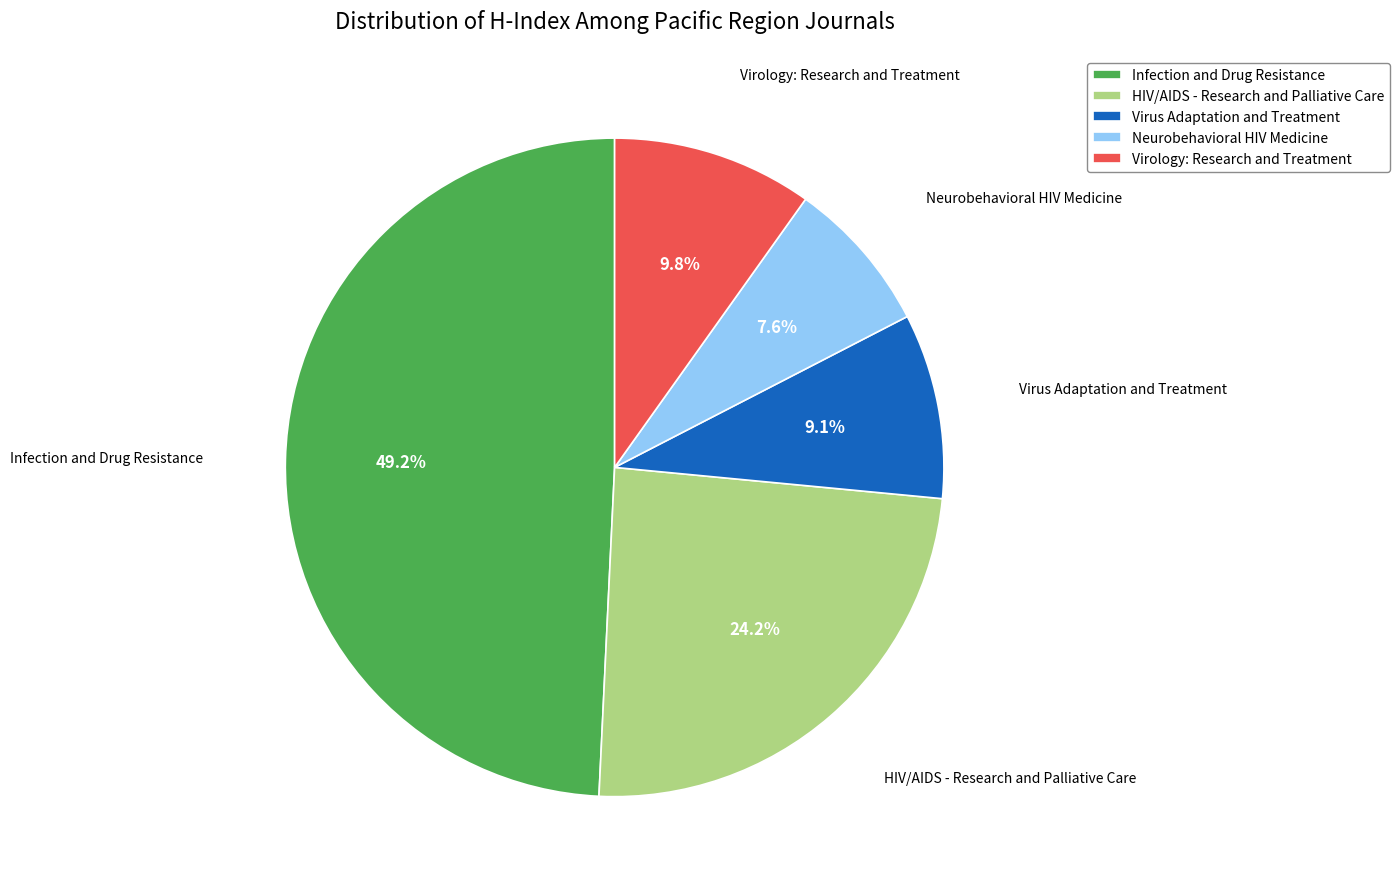

How many segments does this pie chart have?

5